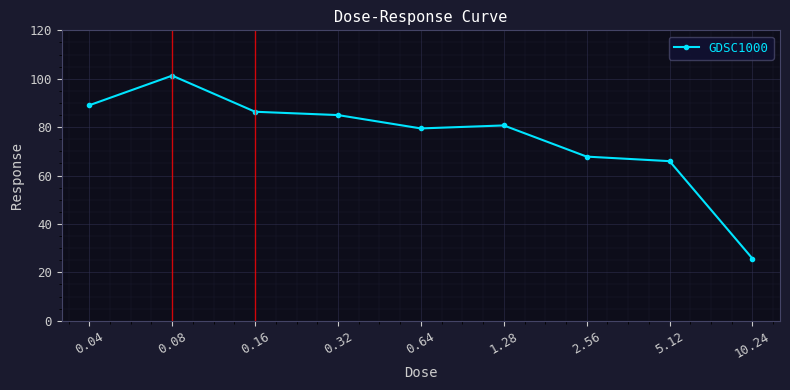

The chart shows a value of 150.9 at 0.16. True or false?

False